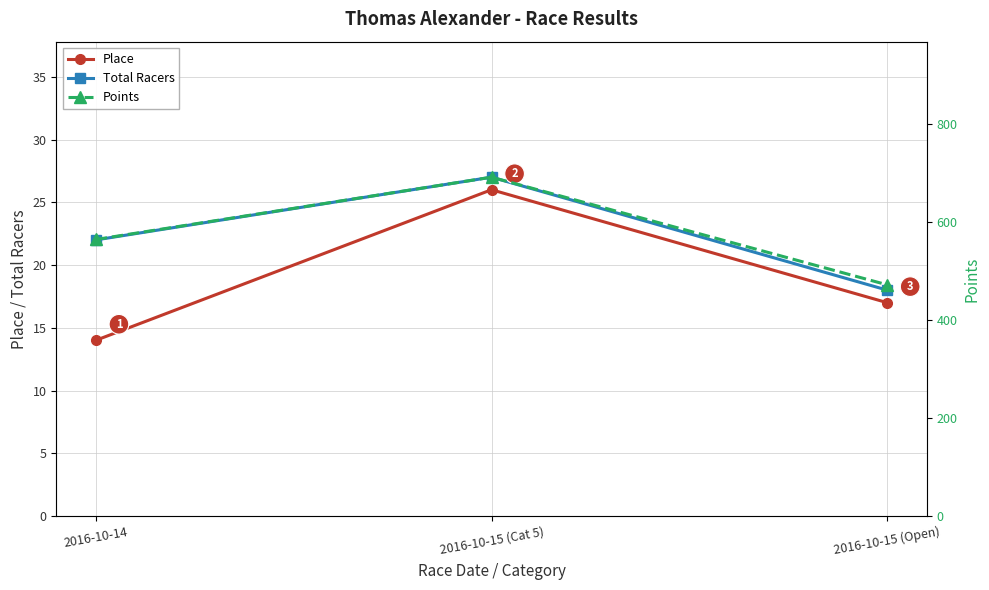

Which series has the largest range (max minus min)?

Points